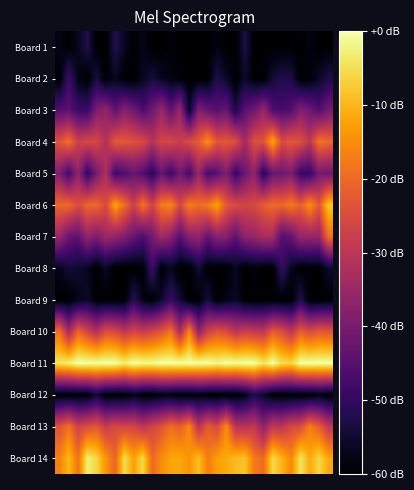

How many distinct data groups are displayed?

14